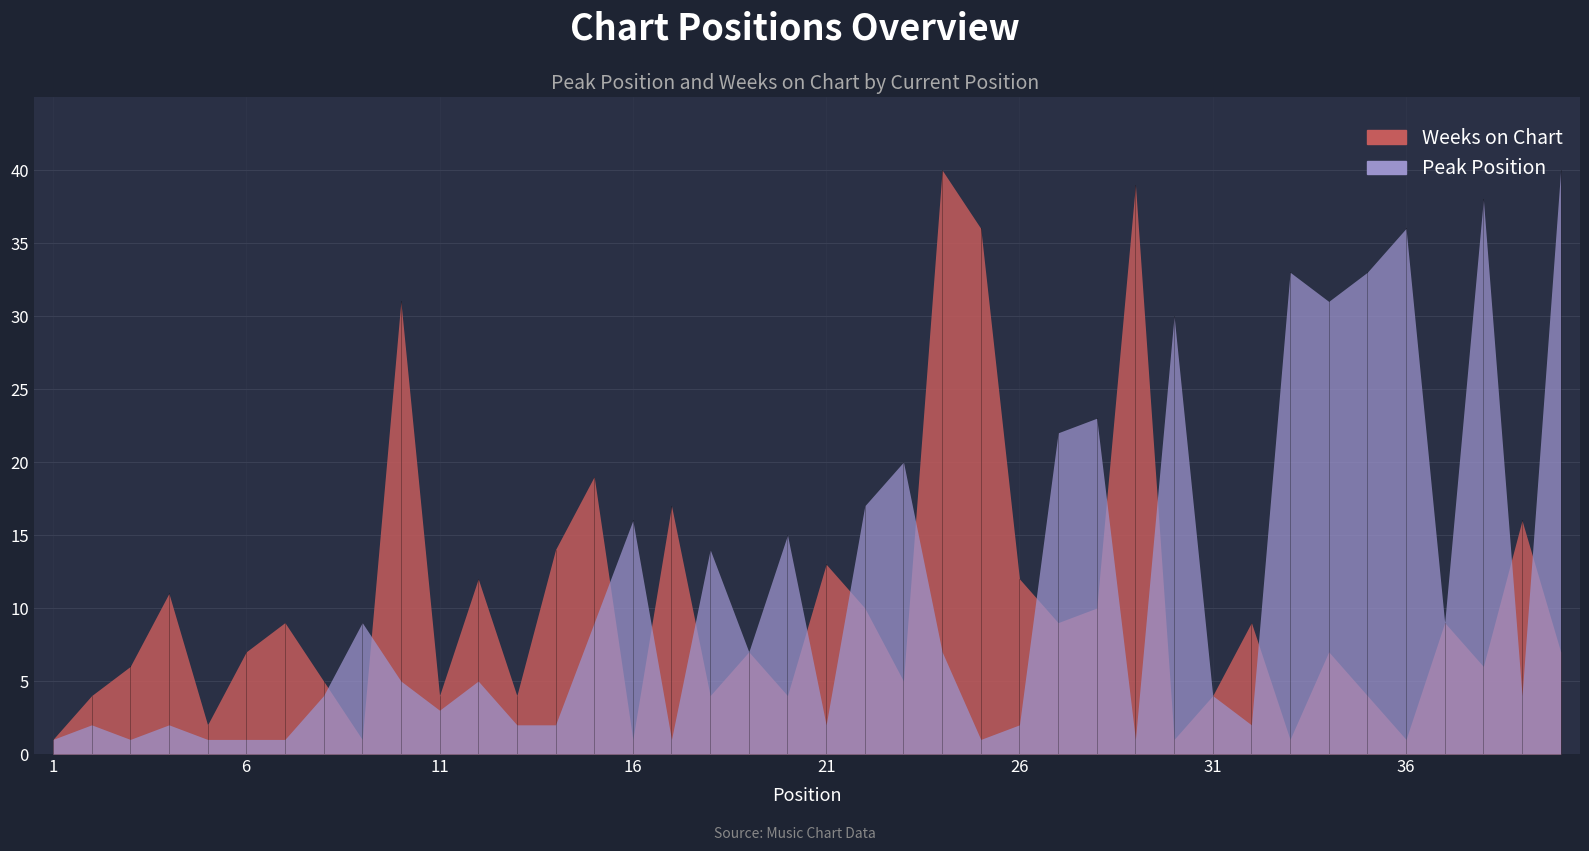

Where does the Peak Position series first go above 5?

9